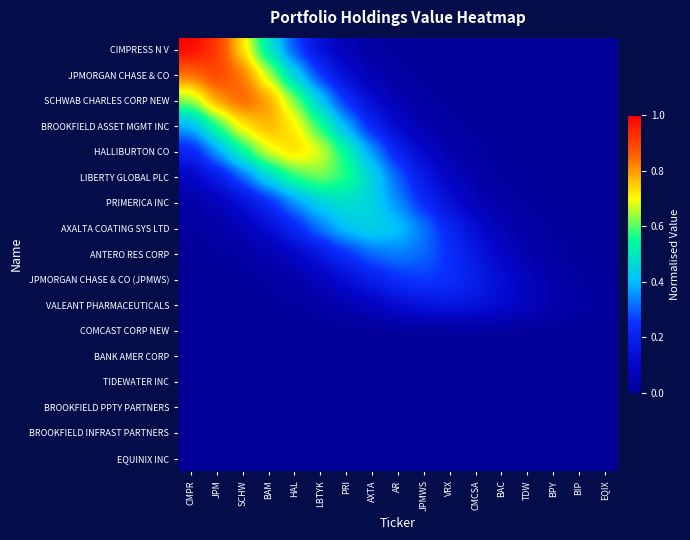

Which label corresponds to the smallest value in the chart?

CMPR